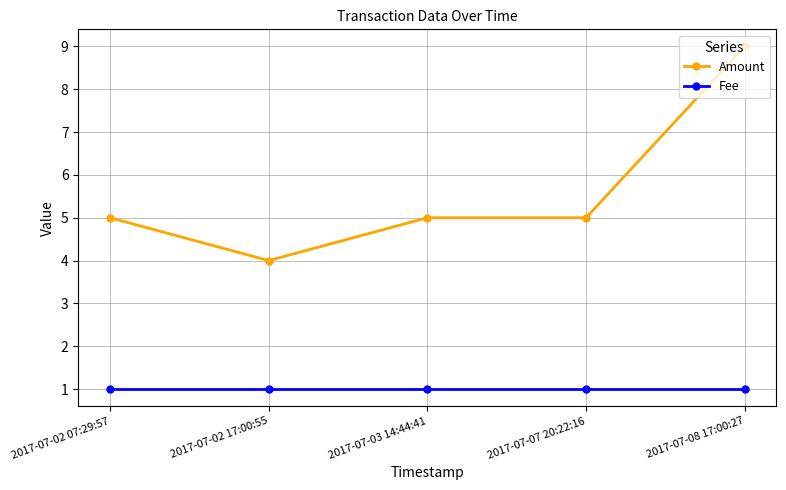

What is the spread (max minus min) of values at 2017-07-03 14:44:41?

4